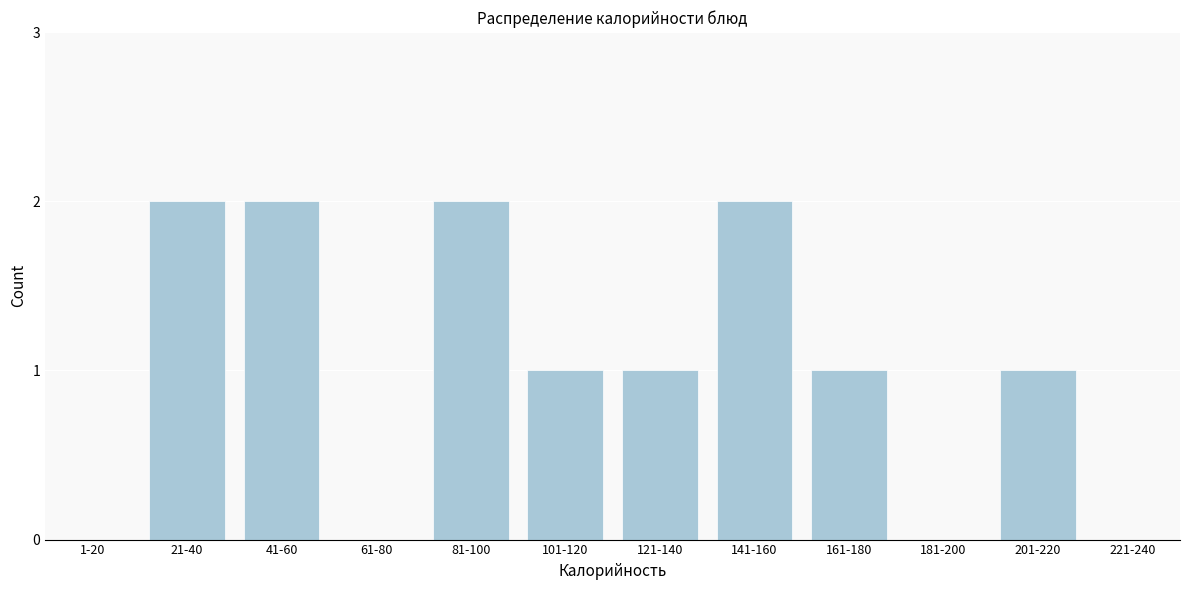

Reading left to right, extract all data points from this chart.

1-20=0	21-40=2	41-60=2	61-80=0	81-100=2	101-120=1	121-140=1	141-160=2	161-180=1	181-200=0	201-220=1	221-240=0